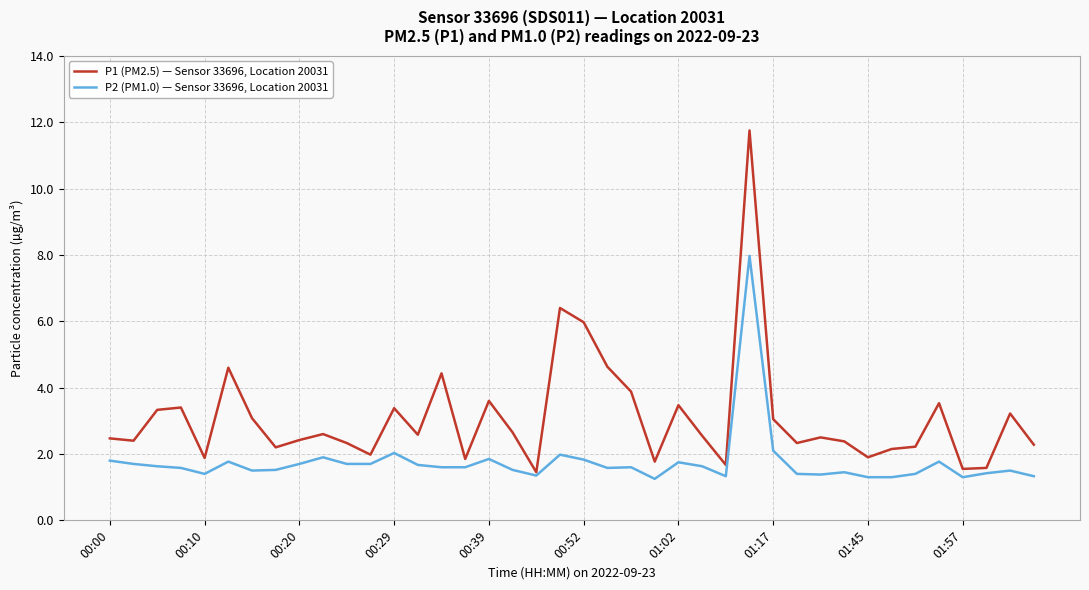

Which series has the largest total across all categories?

P1 (PM2.5) — Sensor 33696, Location 20031